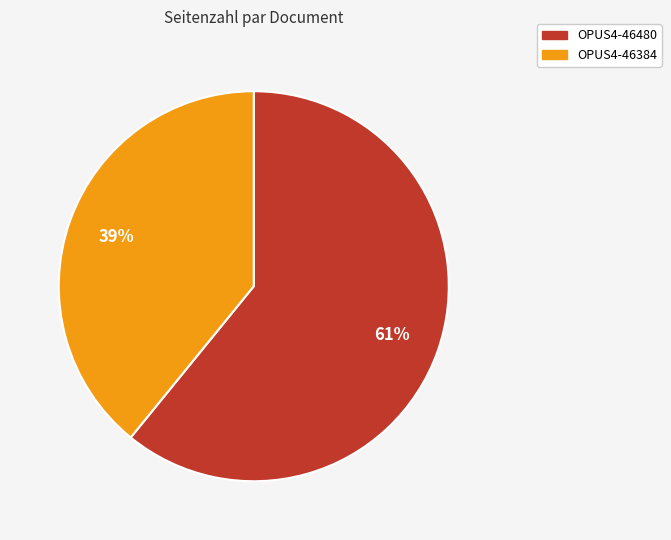

To the nearest percent, what portion does OPUS4-46384 represent?

39%